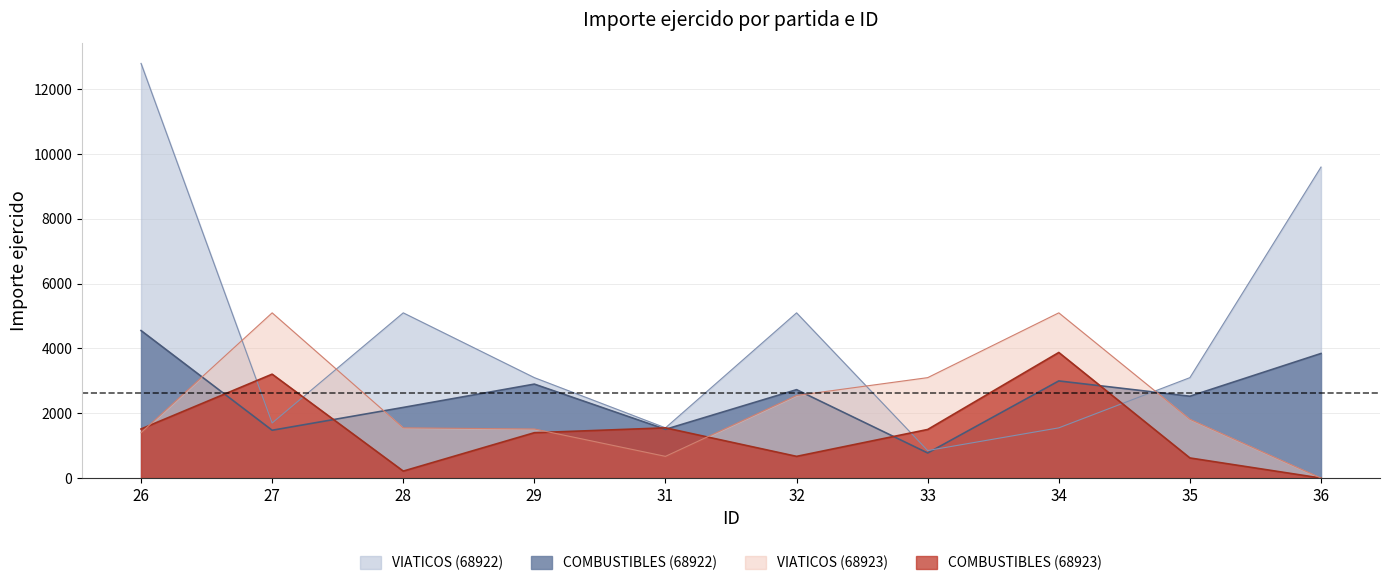

True or false: VIATICOS (68923) and COMBUSTIBLES (68923) intersect in this chart.

True